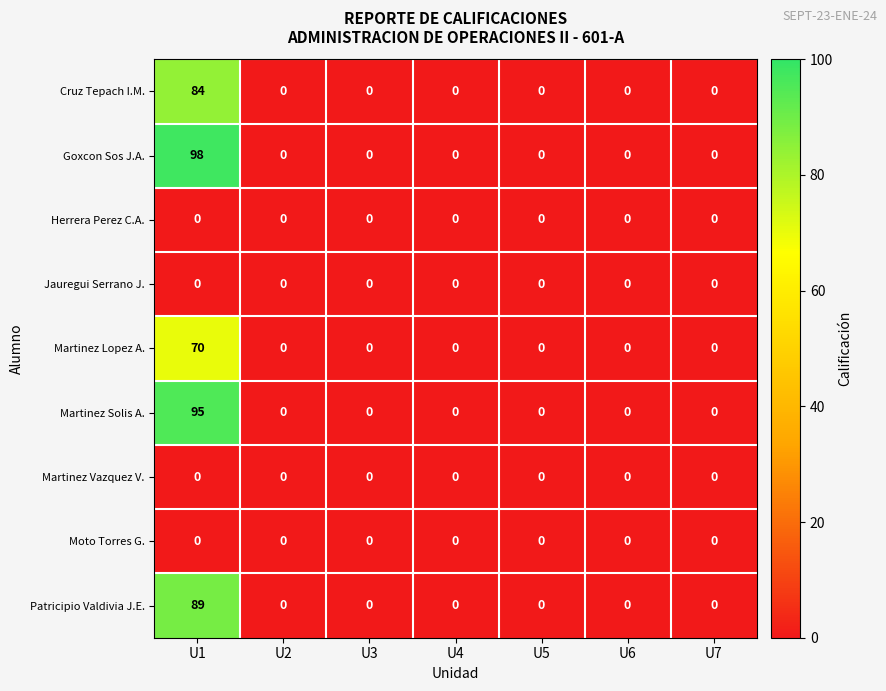

Which series has the largest range (max minus min)?

Goxcon Sos J.A.